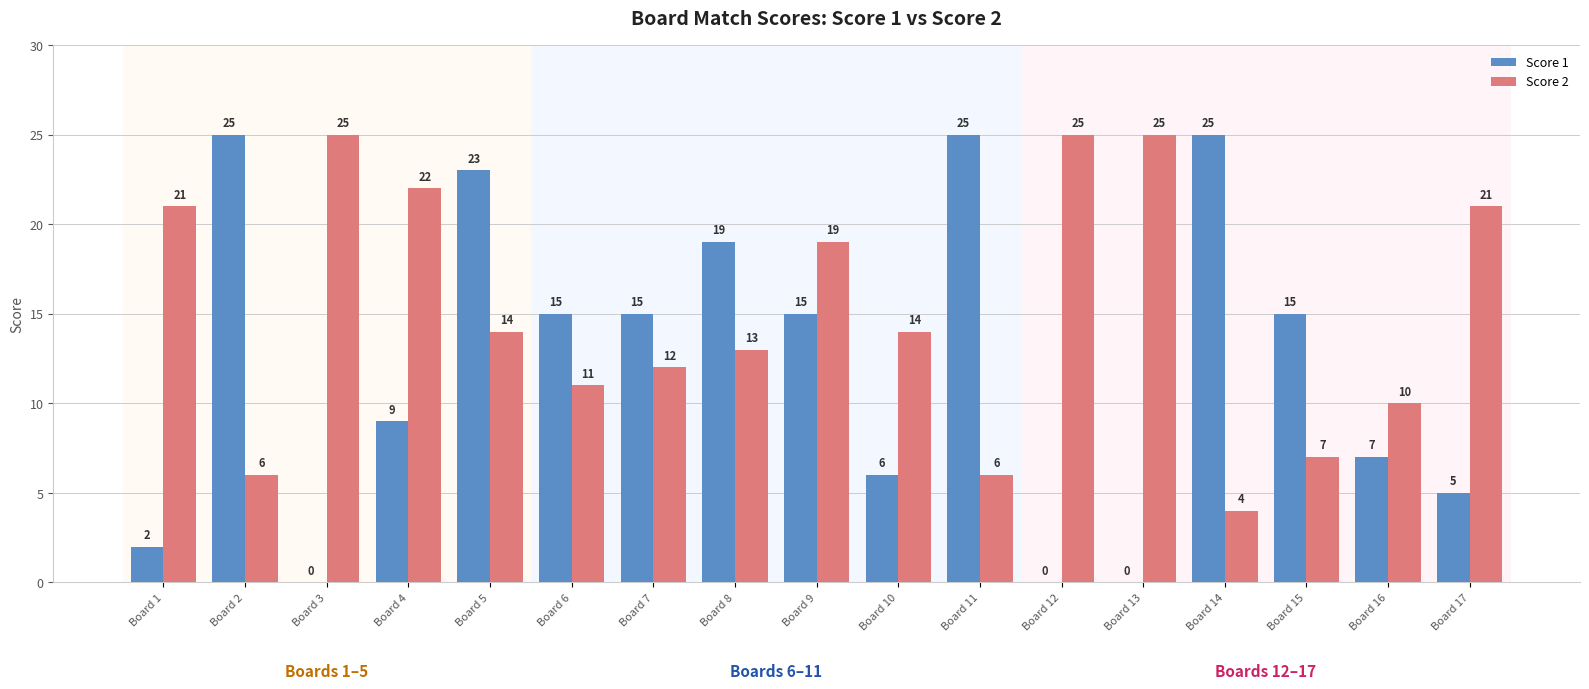

Reading left to right, list all the values displayed in this chart.

Score 1: 2	25	0	9	23	15	15	19	15	6	25	0	0	25	15	7	5
Score 2: 21	6	25	22	14	11	12	13	19	14	6	25	25	4	7	10	21